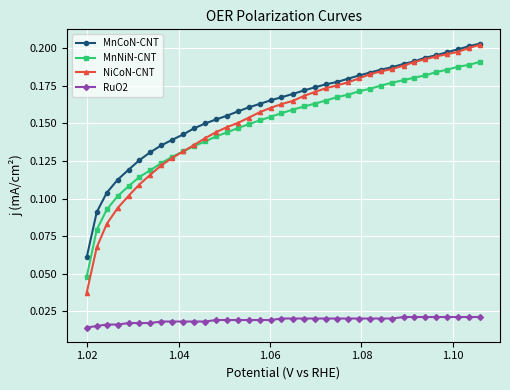

Count the MnNiN-CNT values in the range 0 to 1.

37